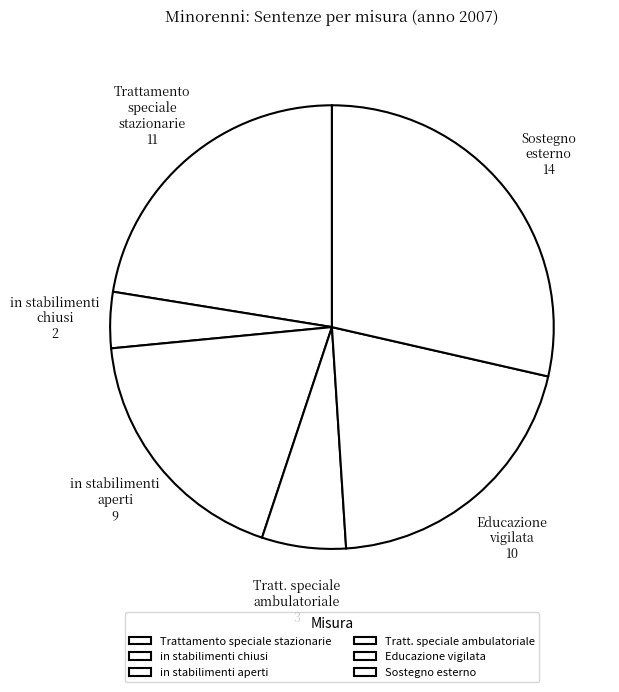

How many slices are in this pie chart?

6